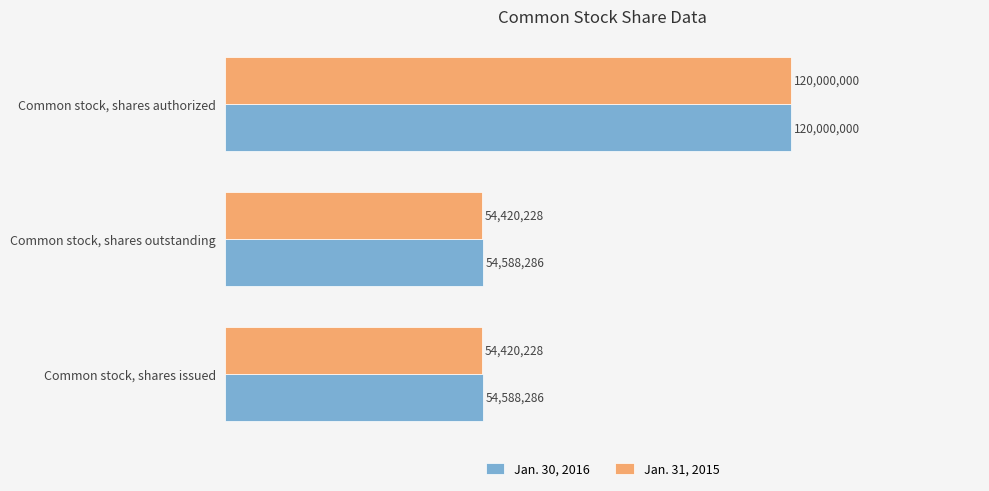

What is the sum of all Jan. 30, 2016 values?

229176572